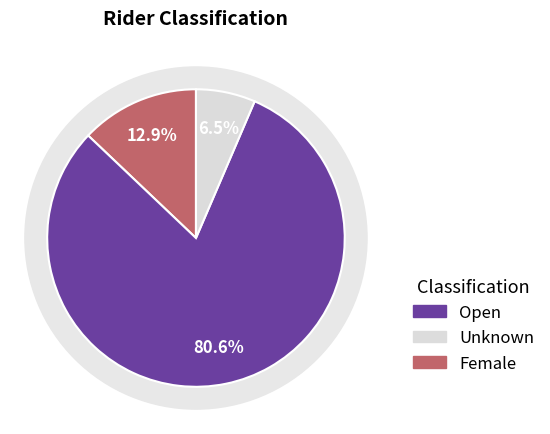

To the nearest percent, what percentage of the pie is Open?

81%